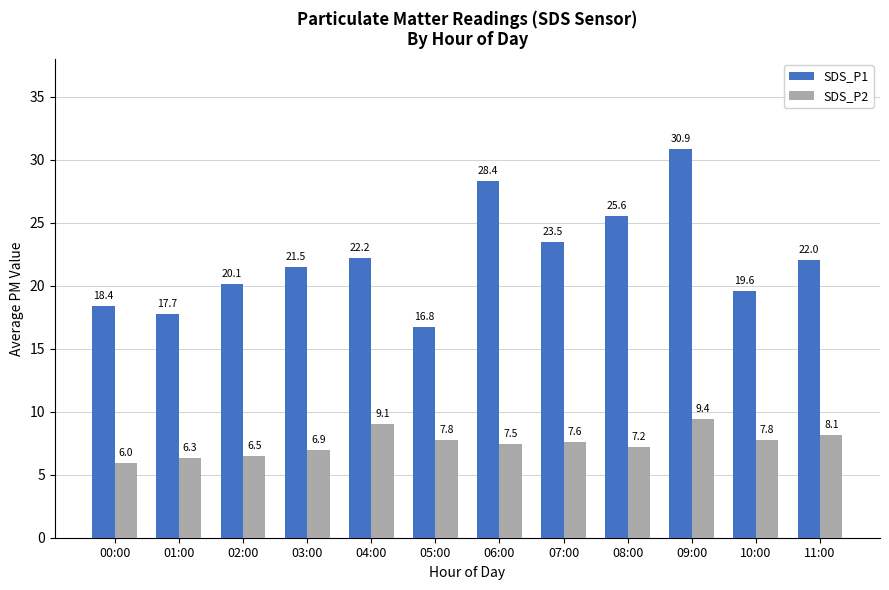

What is the label of the 6th bar from the right?

06:00